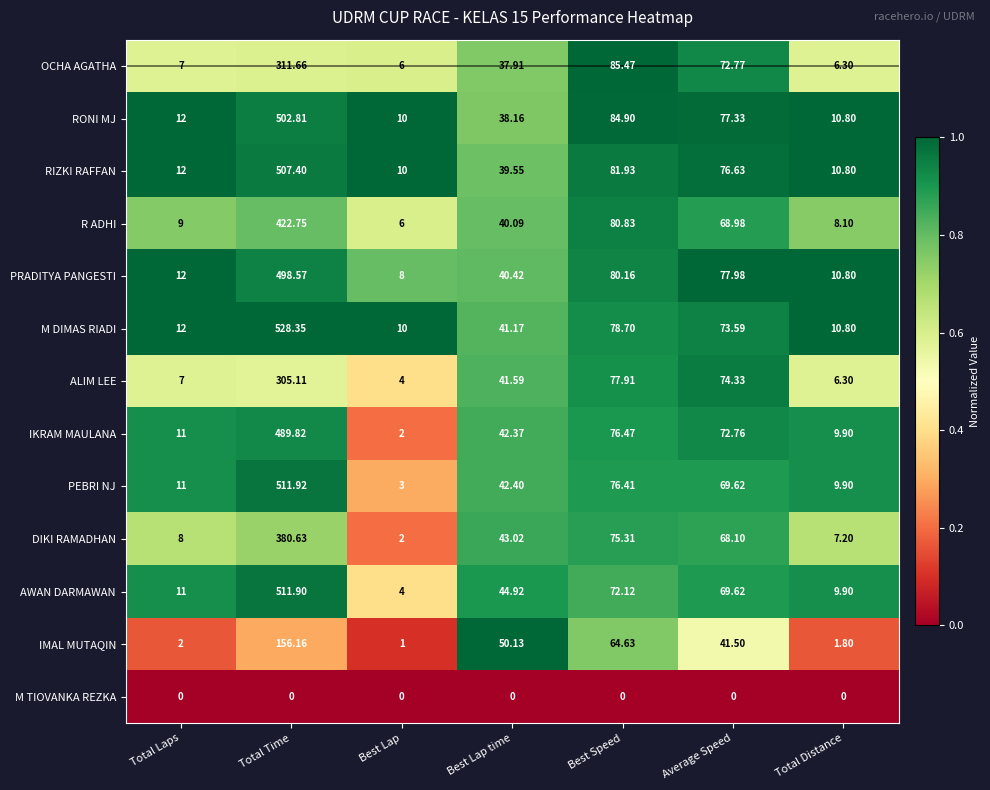

At how many categories does at least one series exceed 0?

7